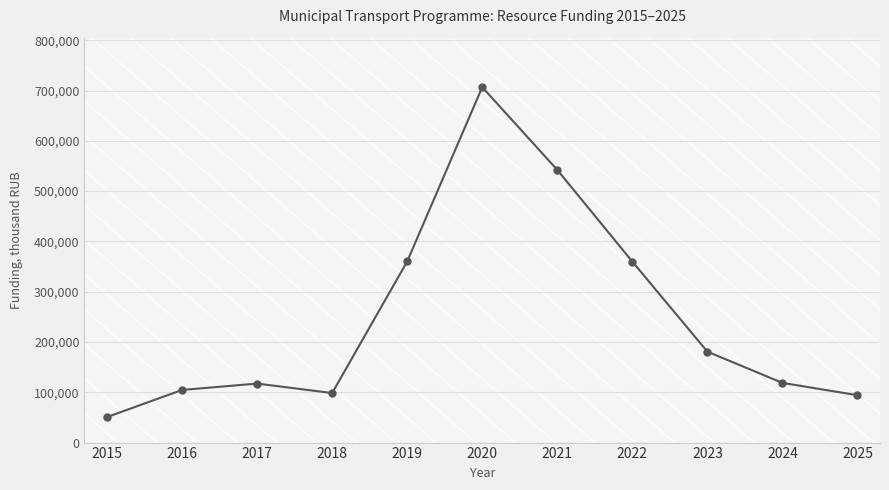

What is the change in value from 2015 to 2017?

+66590.8